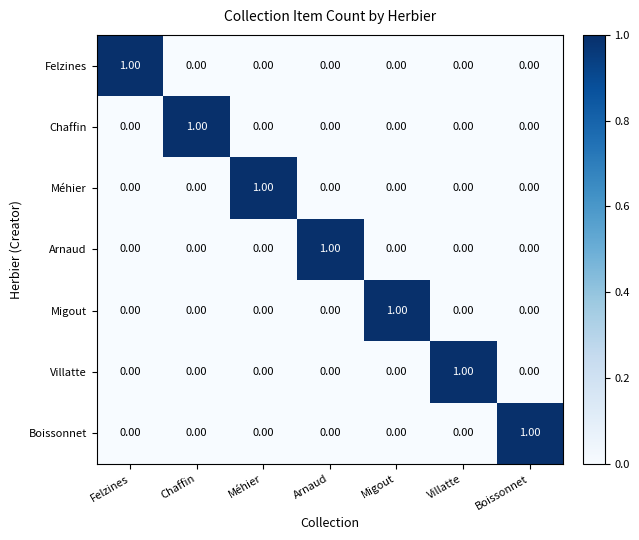

At which label does Felzines reach its peak?

Felzines